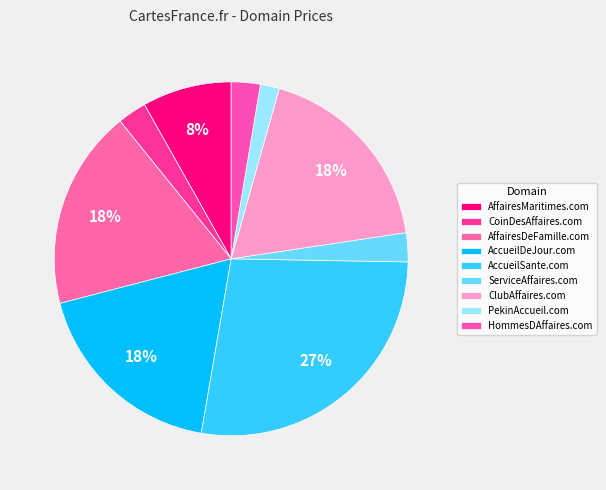

How many slices are in this pie chart?

9